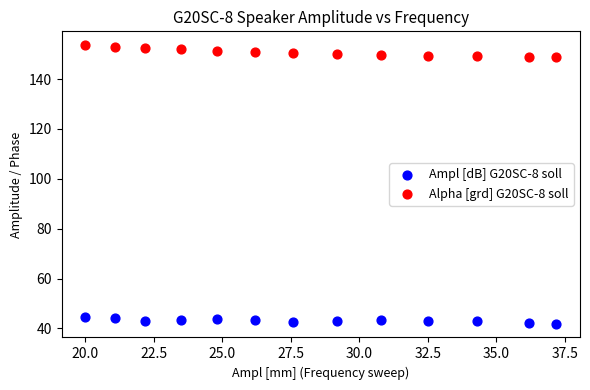

Which series reaches the minimum Y coordinate?

Ampl [dB] G20SC-8 soll